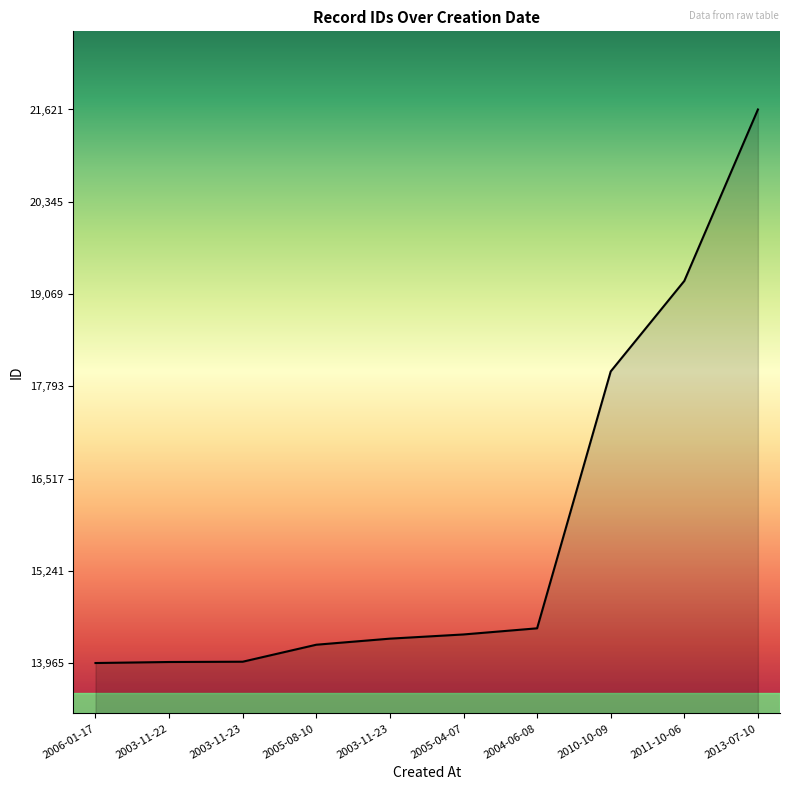

What is the smallest value displayed?

13965